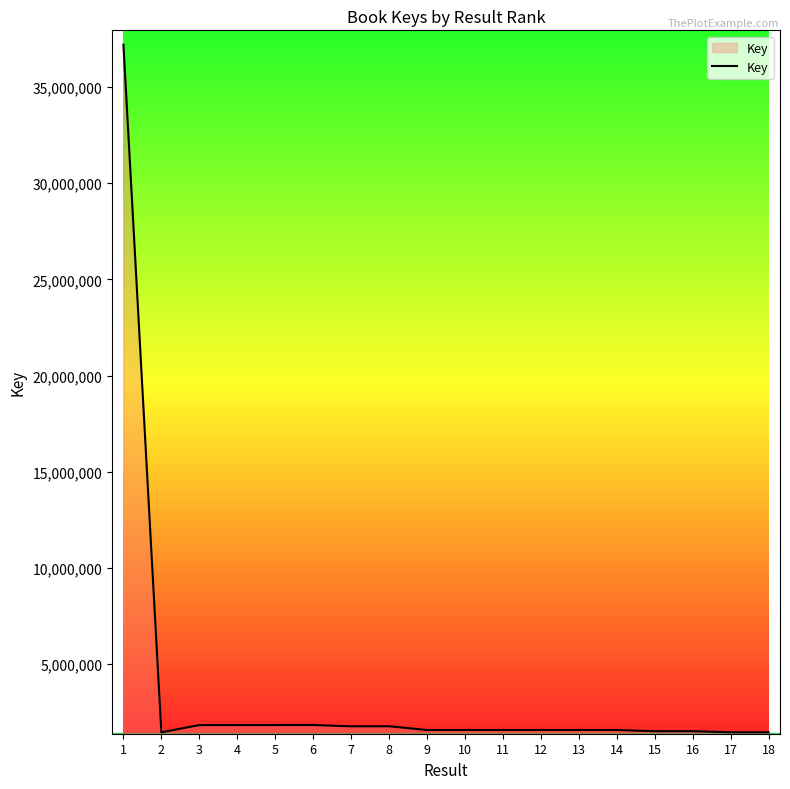

Does the chart display data point markers on the line(s)?

No